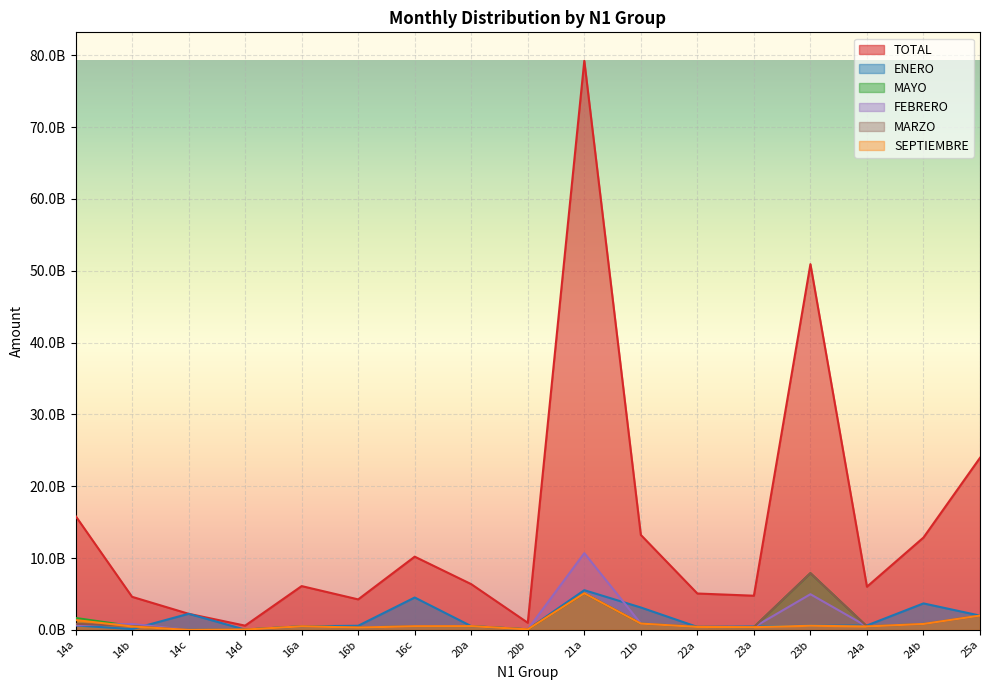

Rank the series by their maximum value, from highest to lowest.

TOTAL, FEBRERO, MAYO, MARZO, ENERO, SEPTIEMBRE